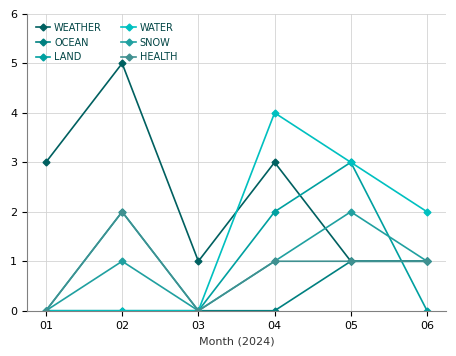

Reading left to right, extract all data points from this chart.

WEATHER: 01=3	02=5	03=1	04=3	05=1	06=1
OCEAN: 01=0	02=0	03=0	04=0	05=1	06=1
LAND: 01=0	02=2	03=0	04=2	05=3	06=0
WATER: 01=0	02=0	03=0	04=4	05=3	06=2
SNOW: 01=0	02=1	03=0	04=1	05=2	06=1
HEALTH: 01=0	02=2	03=0	04=1	05=1	06=1